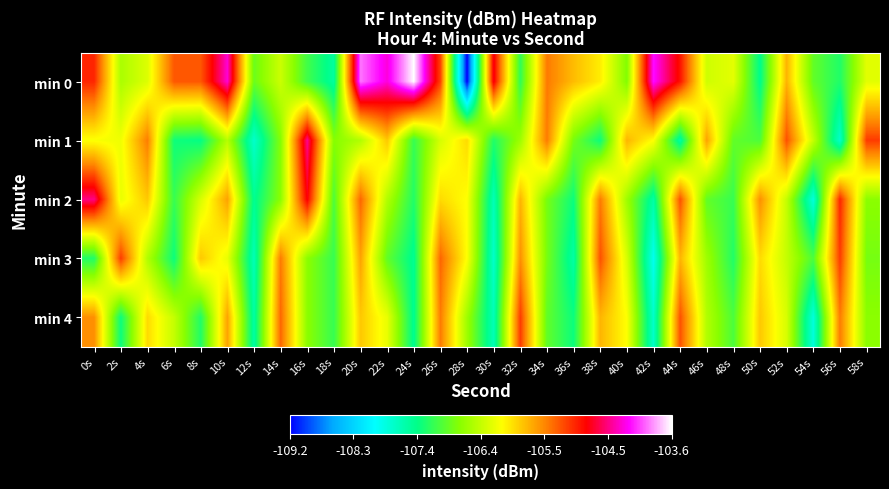

Reading left to right, list all the values displayed in this chart.

min 0: 0s=-105.0	2s=-106.5	4s=-106.3	6s=-105.2	8s=-105.2	10s=-104.3	12s=-106.9	14s=-106.4	16s=-107.1	18s=-107.5	20s=-103.9	22s=-104.3	24s=-103.6	26s=-105.1	28s=-109.2	30s=-104.8	32s=-107.1	34s=-105.4	36s=-105.7	38s=-106.0	40s=-106.7	42s=-104.2	44s=-104.9	46s=-106.3	48s=-106.2	50s=-107.4	52s=-105.7	54s=-106.9	56s=-107.2	58s=-106.2
min 1: 0s=-106.1	2s=-106.2	4s=-105.4	6s=-107.3	8s=-107.3	10s=-106.5	12s=-107.7	14s=-106.7	16s=-104.5	18s=-106.7	20s=-106.5	22s=-105.8	24s=-107.1	26s=-106.3	28s=-105.9	30s=-107.2	32s=-106.6	34s=-105.4	36s=-106.8	38s=-107.3	40s=-105.7	42s=-106.1	44s=-107.5	46s=-105.6	48s=-106.9	50s=-107.0	52s=-105.2	54s=-106.4	56s=-107.7	58s=-105.1
min 2: 0s=-104.5	2s=-106.2	4s=-105.8	6s=-107.1	8s=-106.3	10s=-105.6	12s=-107.4	14s=-106.7	16s=-104.8	18s=-107.0	20s=-105.3	22s=-106.5	24s=-107.2	26s=-105.9	28s=-106.1	30s=-107.6	32s=-105.7	34s=-106.8	36s=-107.3	38s=-105.4	40s=-106.6	42s=-107.5	44s=-105.2	46s=-106.9	48s=-107.1	50s=-105.5	52s=-106.4	54s=-107.8	56s=-105.0	58s=-106.7
min 3: 0s=-107.2	2s=-105.1	4s=-106.5	6s=-107.3	8s=-105.8	10s=-106.2	12s=-107.6	14s=-105.4	16s=-106.7	18s=-107.1	20s=-105.6	22s=-106.9	24s=-107.4	26s=-105.3	28s=-106.1	30s=-107.7	32s=-105.5	34s=-106.8	36s=-107.5	38s=-105.2	40s=-106.3	42s=-107.9	44s=-105.7	46s=-106.6	48s=-107.2	50s=-105.9	52s=-106.4	54s=-107.0	56s=-105.1	58s=-106.8
min 4: 0s=-105.5	2s=-107.3	4s=-105.9	6s=-106.4	8s=-107.2	10s=-105.6	12s=-107.5	14s=-105.3	16s=-106.7	18s=-107.1	20s=-105.8	22s=-106.2	24s=-107.4	26s=-105.4	28s=-106.6	30s=-107.6	32s=-105.1	34s=-106.9	36s=-107.3	38s=-105.7	40s=-106.1	42s=-107.7	44s=-105.2	46s=-106.5	48s=-107.0	50s=-105.8	52s=-106.3	54s=-107.8	56s=-105.4	58s=-106.7